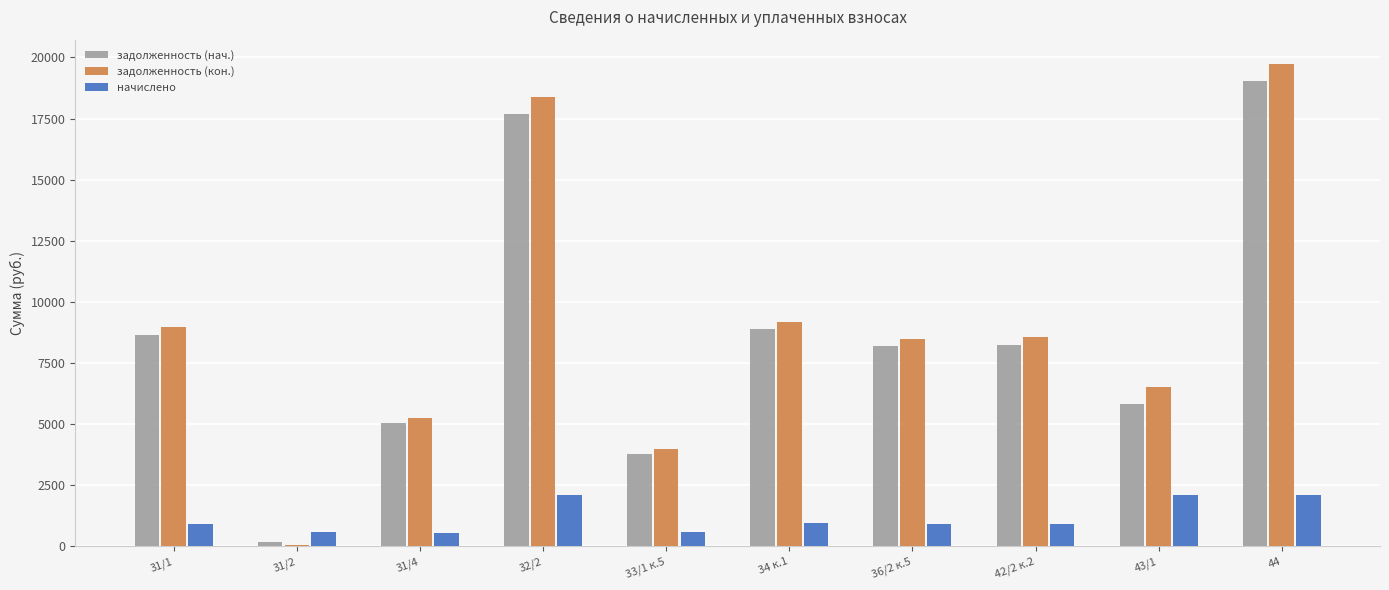

What is the label of the 7th bar from the right?

32/2